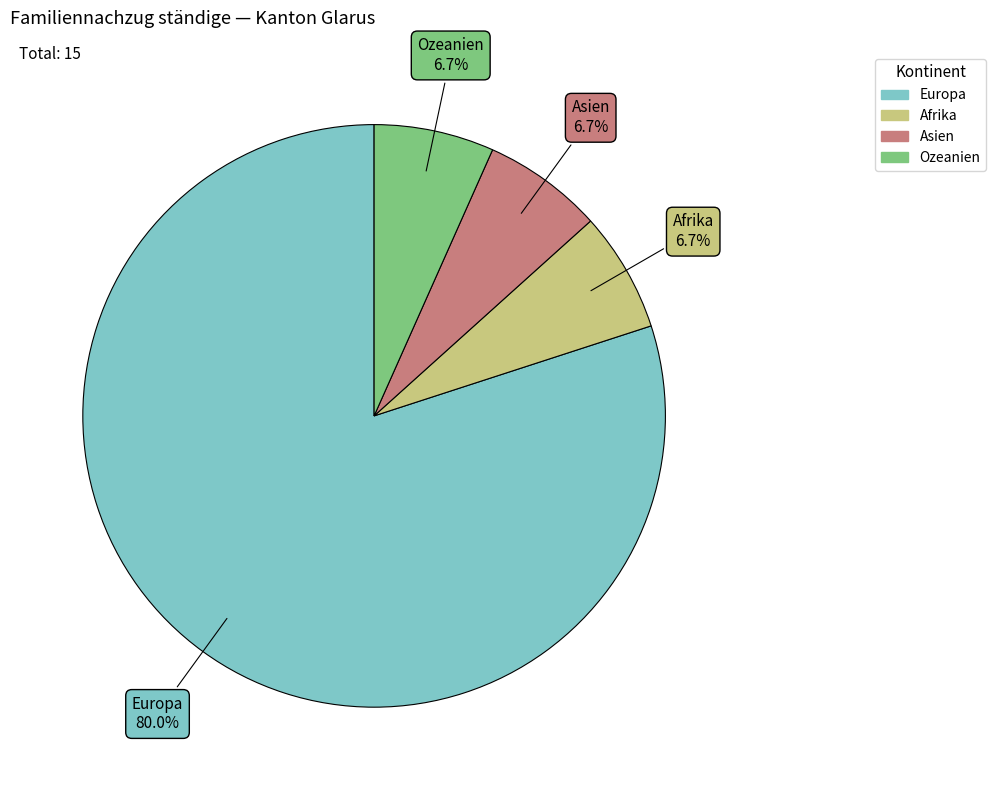

Is there a majority slice in this chart?

Yes